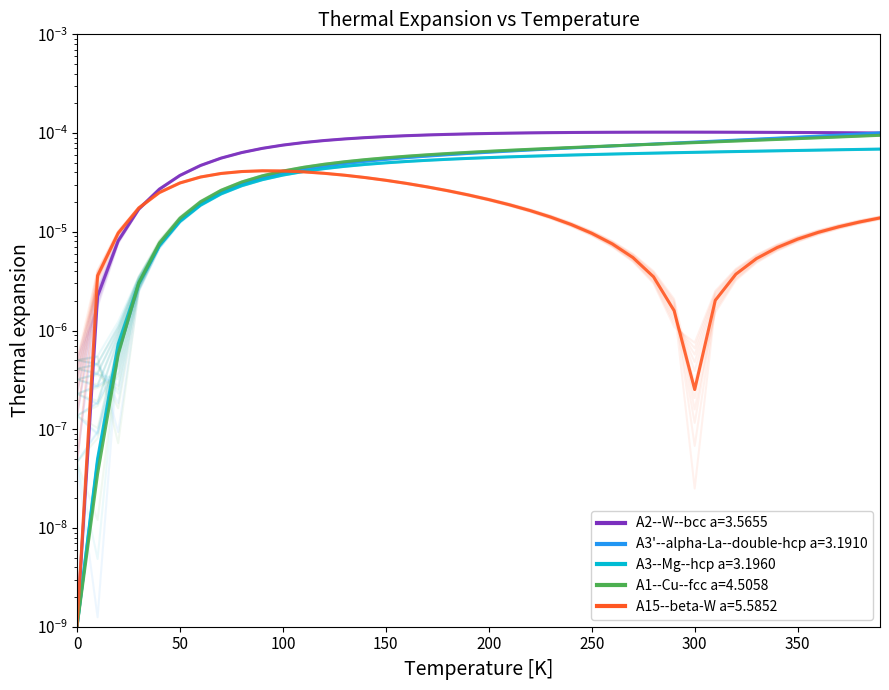

Is this an area chart (filled region under the line)?

No